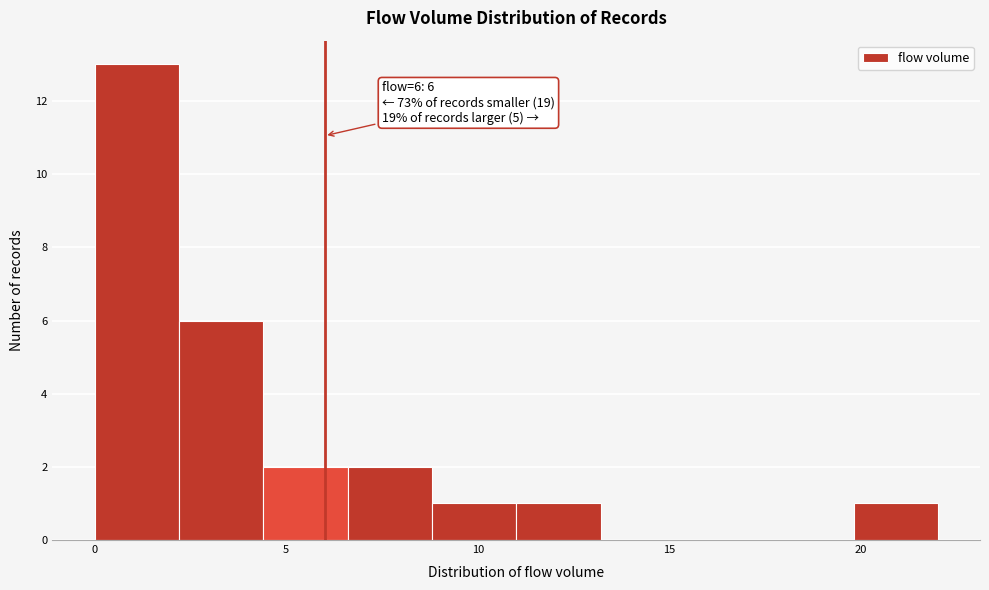

Over which range of the x-axis is the bar tallest?

0.0 to 2.2